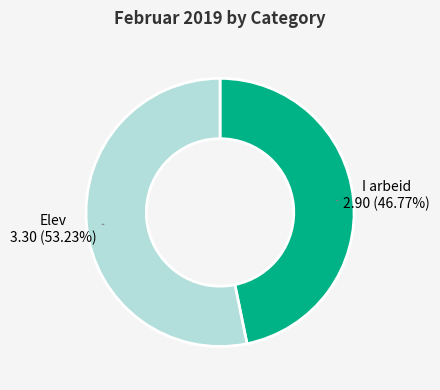

What is the largest slice in the pie chart?

Elev